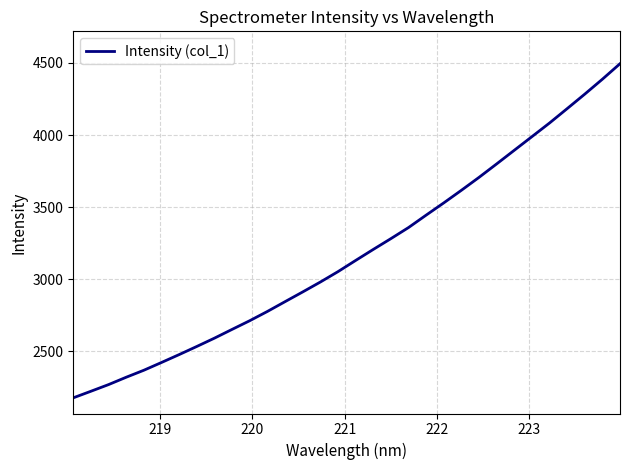

What is the minimum value shown in the chart?

2175.9